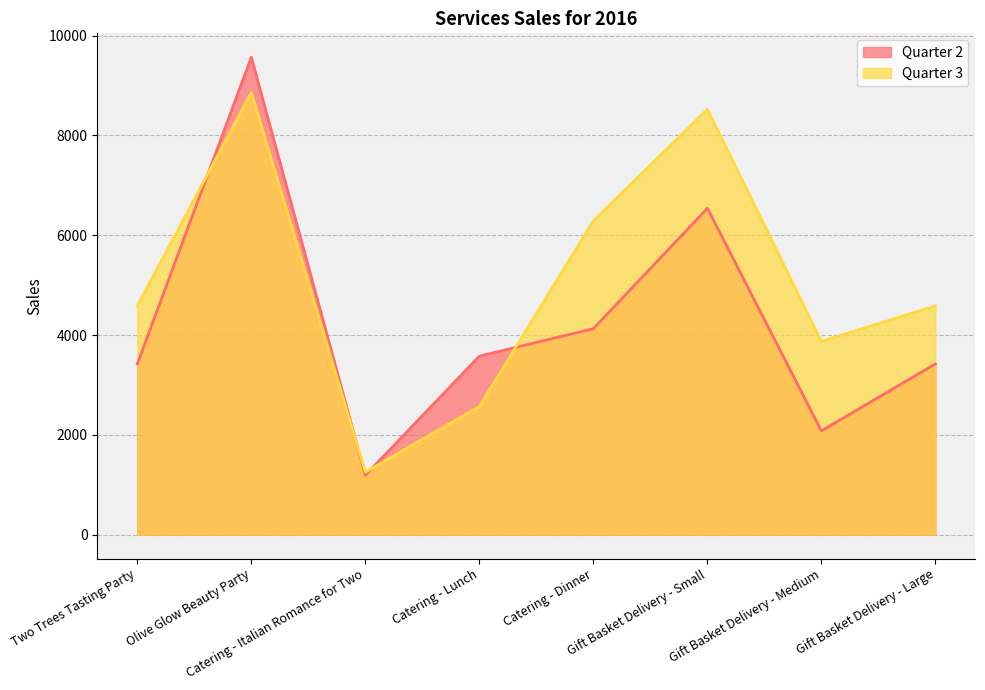

How many data points in Quarter 3 are above 4583?

3